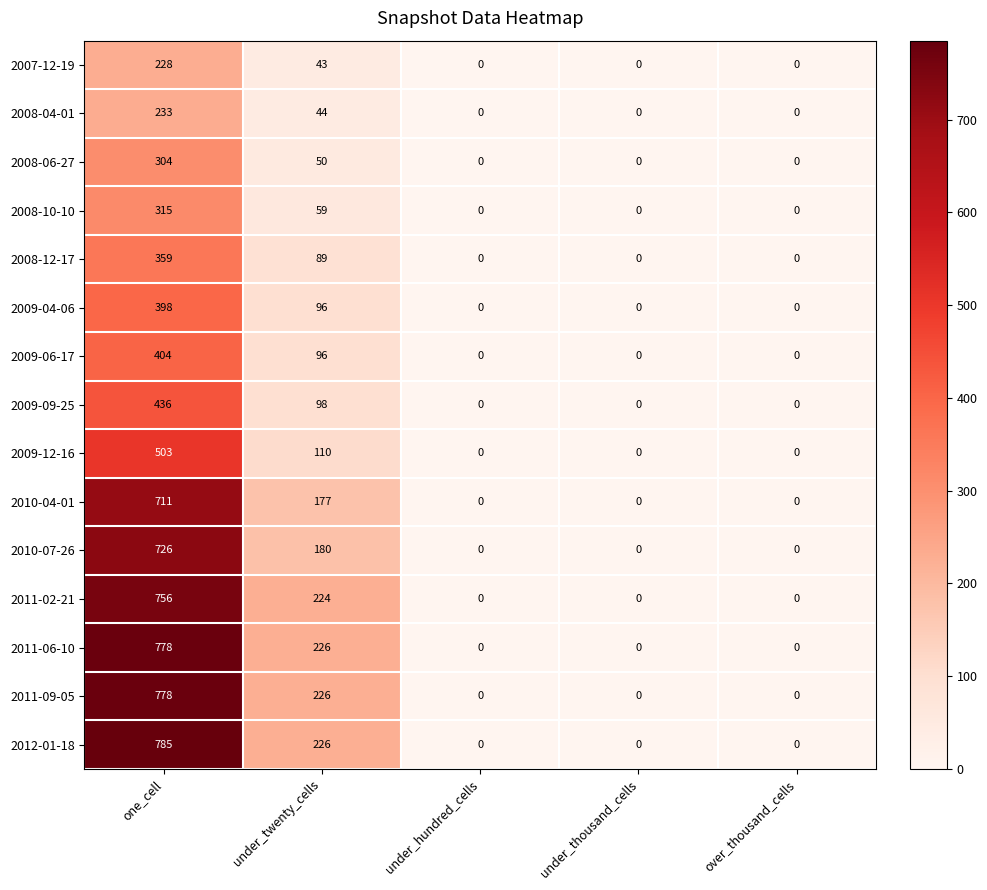

Count the number of data series in this chart.

15